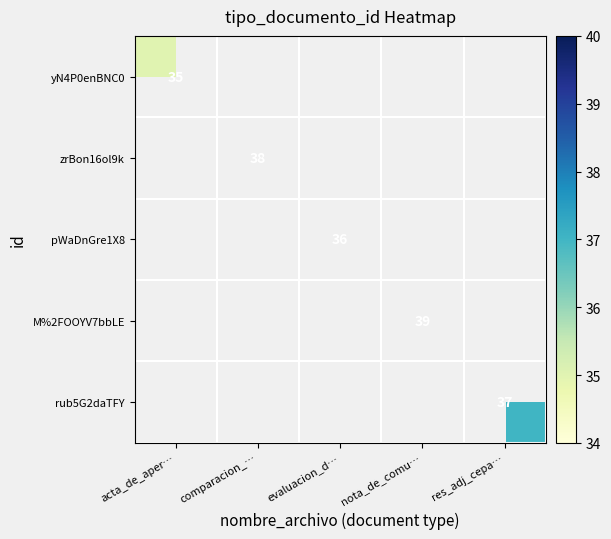

True or false: yN4P0enBNC0 has a value of 35 at acta_de_aper….

True